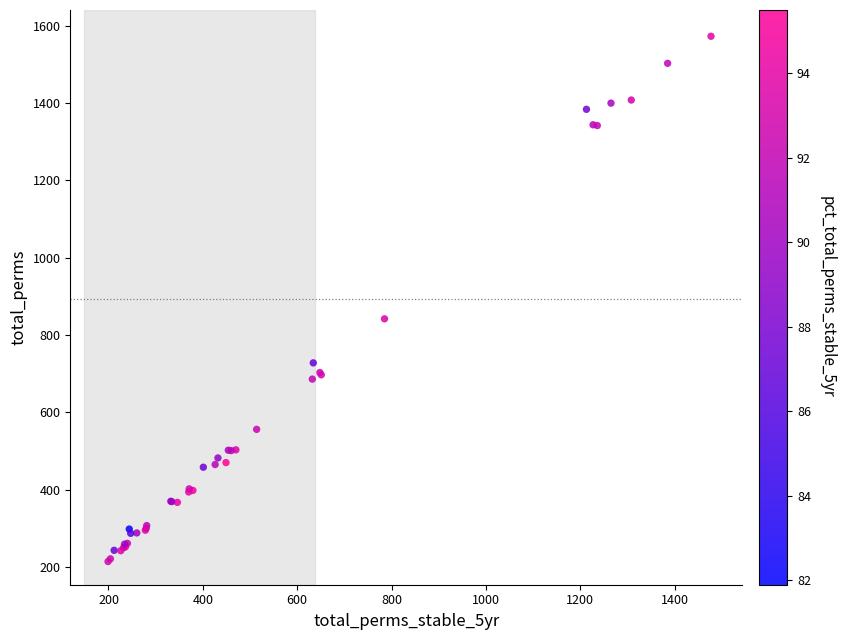

What Y value in the scatter plot is closest to 893?

842